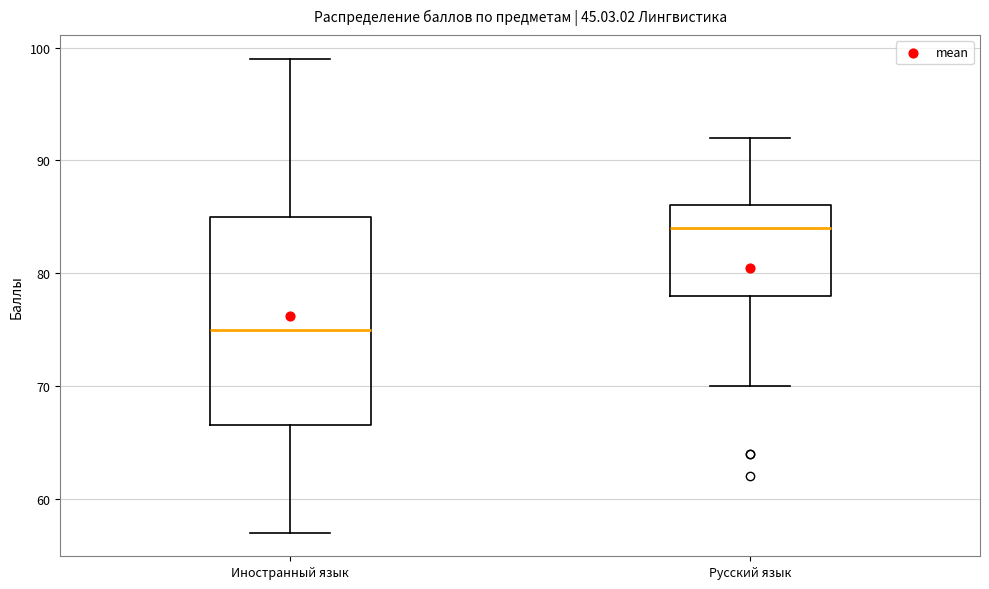

Reading left to right, transcribe this box plot: for each box, give where its median line is, the range the box spans, and where its two whiskers end, as read against the y-axis. The values are not printed on the chart, so give them approximately, as read against the axis.

Иностранный язык: median 75, box 67 to 85, whiskers 57 to 99
Русский язык: median 84, box 78 to 86, whiskers 70 to 92